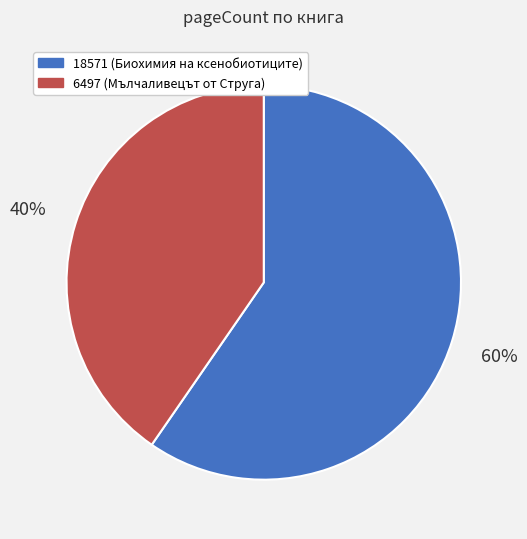

To the nearest percent, what is the combined percentage of 18571 and 6497?

100%